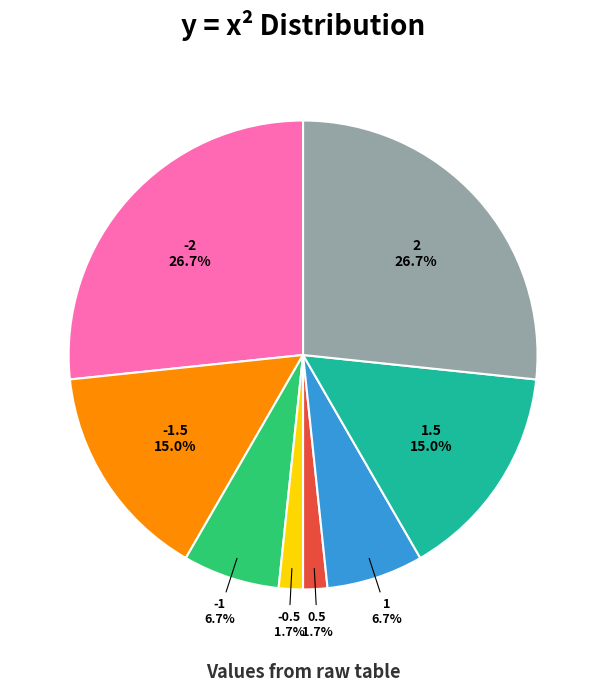

Count the number of slices in the pie.

8